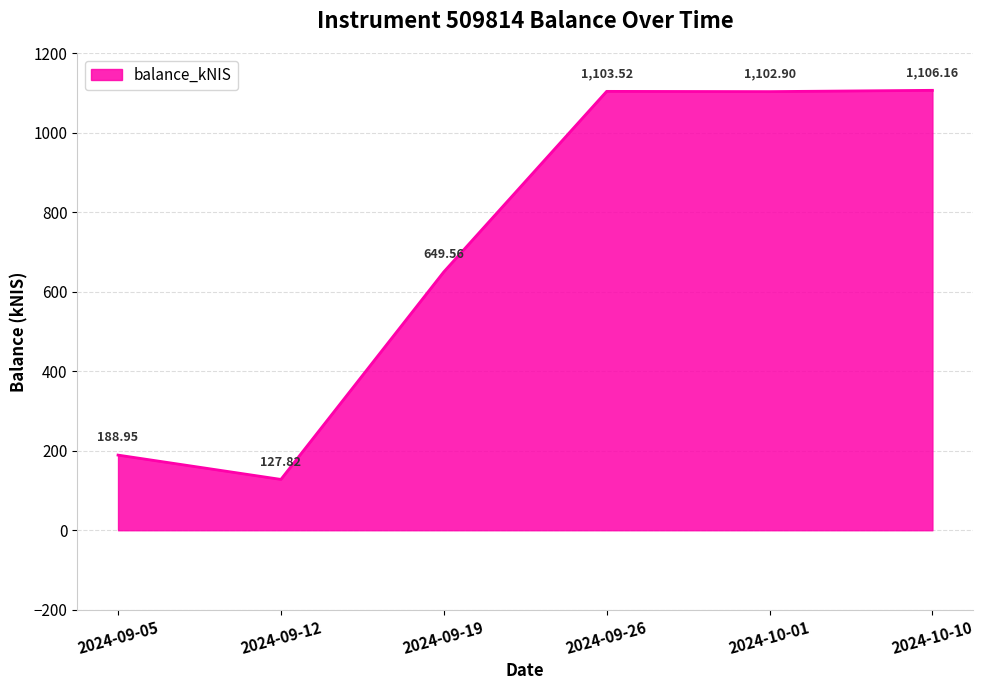

At which category does the data reach its first local peak?

2024-09-26